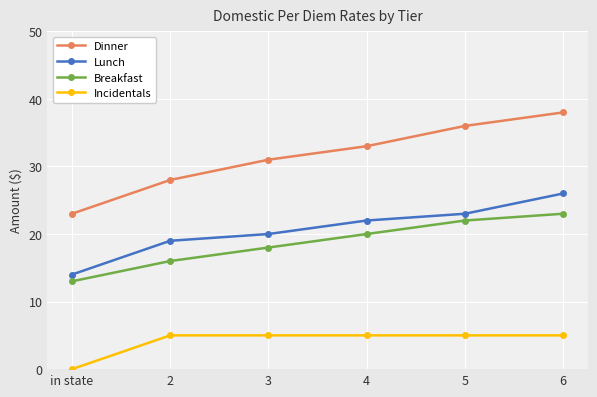

What is the value of the Dinner point at the 4th from the left?

33